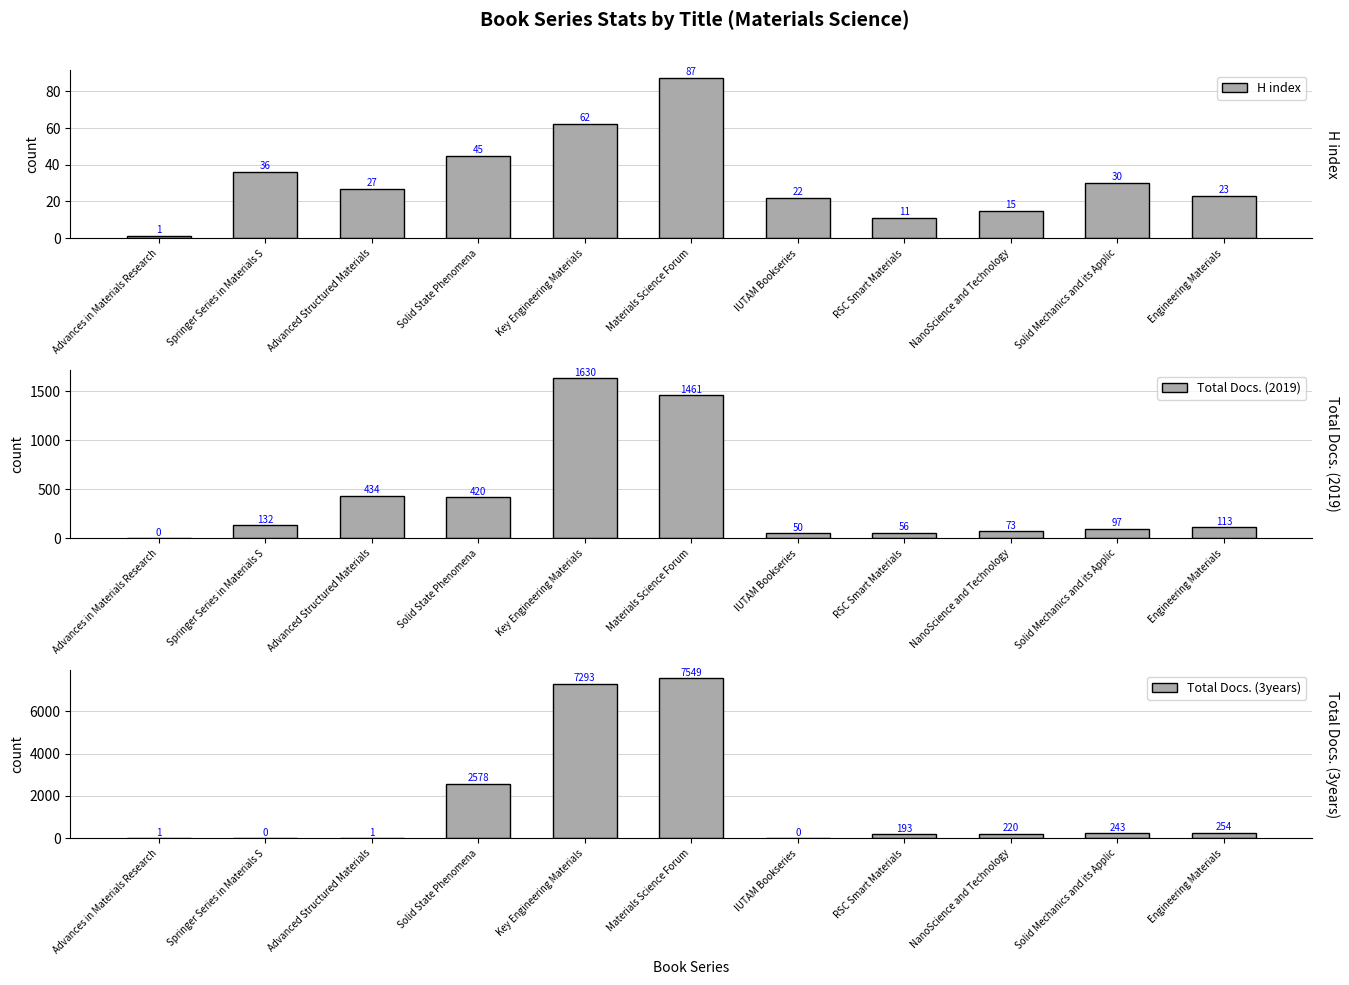

True or false: Total Docs. (2019) has a value of 50 at IUTAM Bookseries.

True